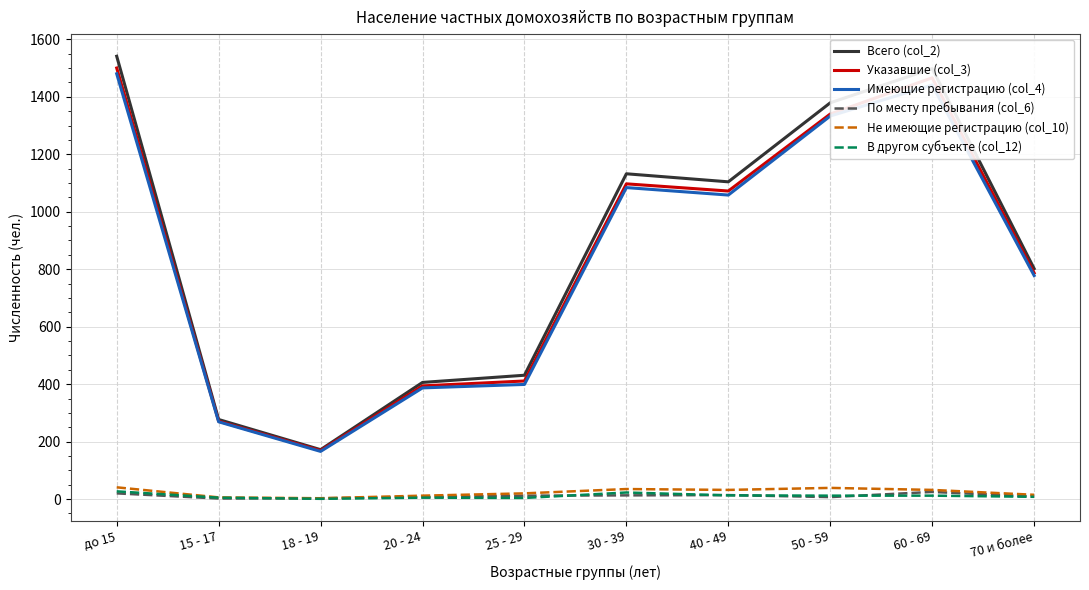

What is the difference between the highest and lowest values at 50 - 59?

1372